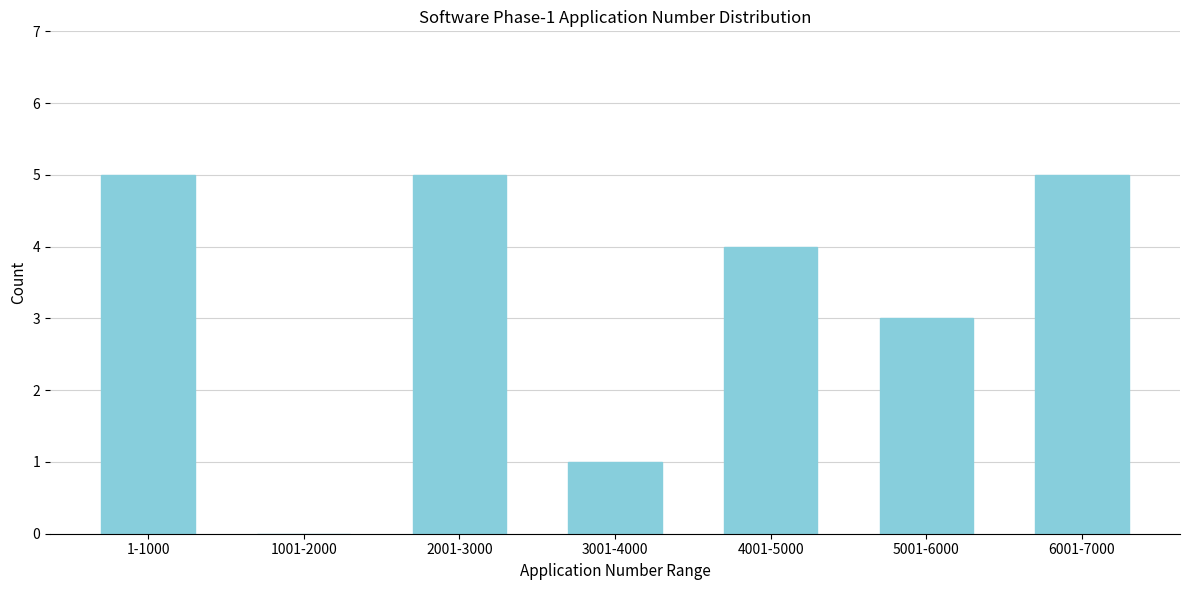

Reading left to right, what are all the values shown in this chart?

1-1000=5	1001-2000=0	2001-3000=5	3001-4000=1	4001-5000=4	5001-6000=3	6001-7000=5